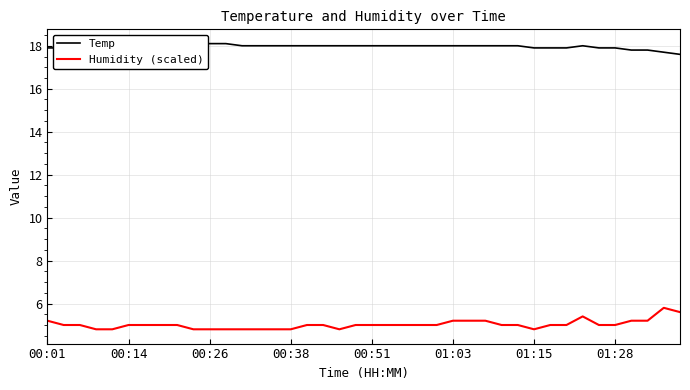

What is the lowest value of the Humidity (scaled) series?

4.8